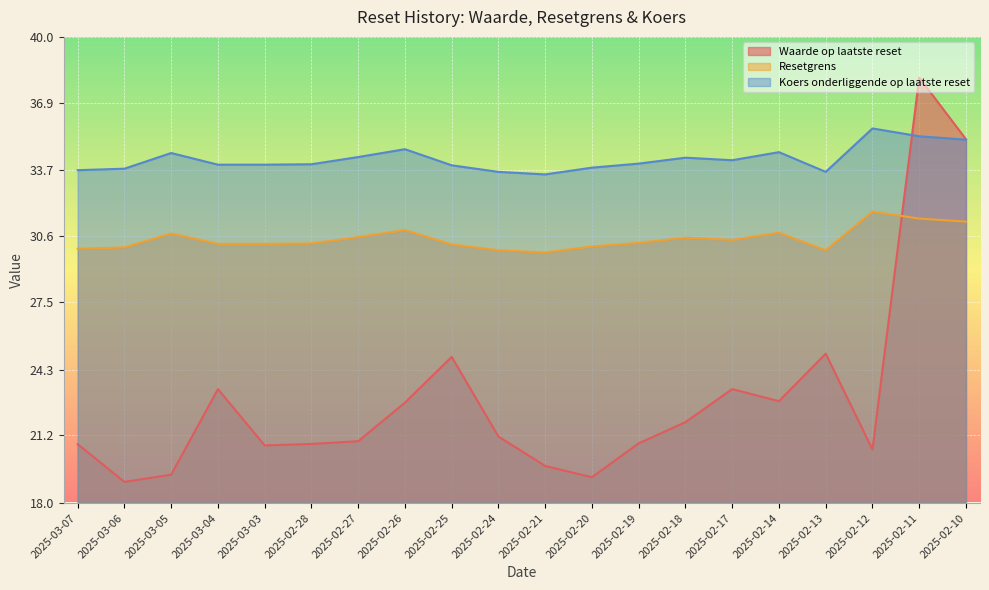

What are all the series names shown in the legend?

Waarde op laatste reset, Resetgrens, Koers onderliggende op laatste reset